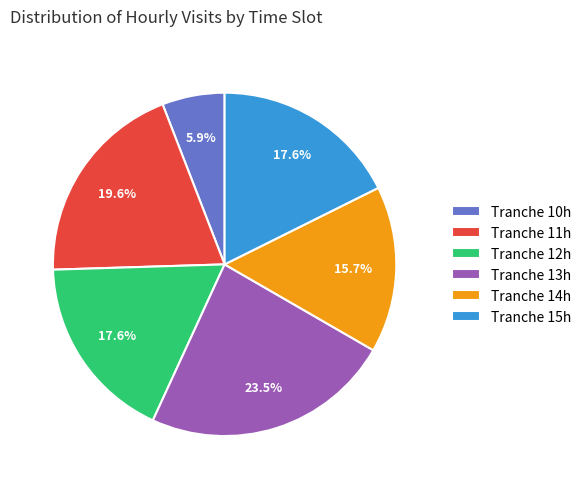

Is there a majority slice in this chart?

No